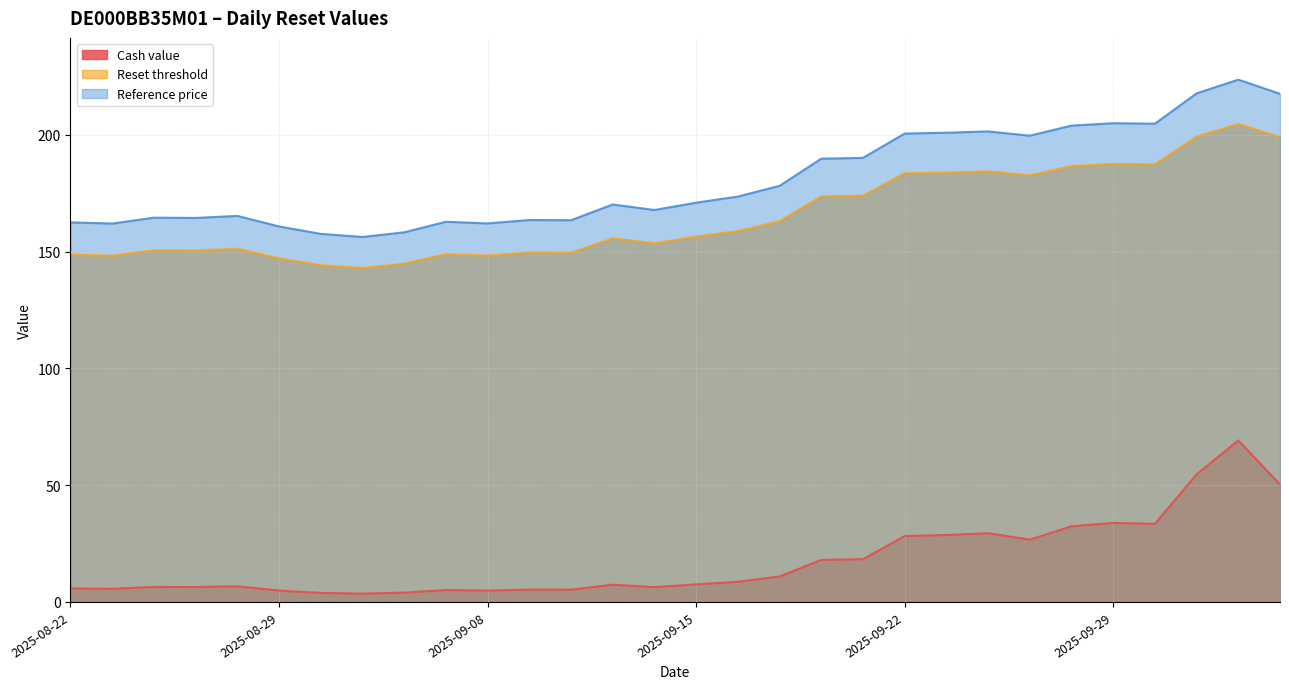

Where is the first local maximum for Reference price?

2025-08-26